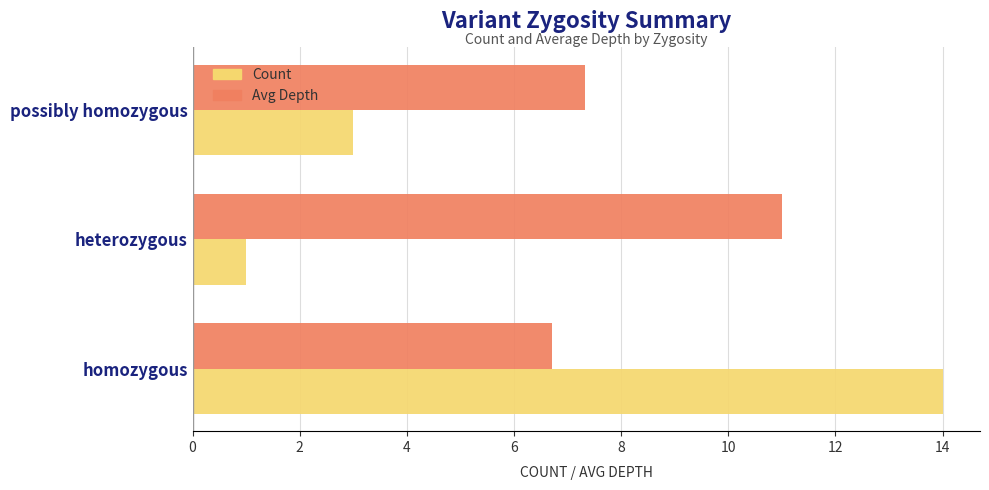

What value does the Count series have at possibly homozygous?

3.0